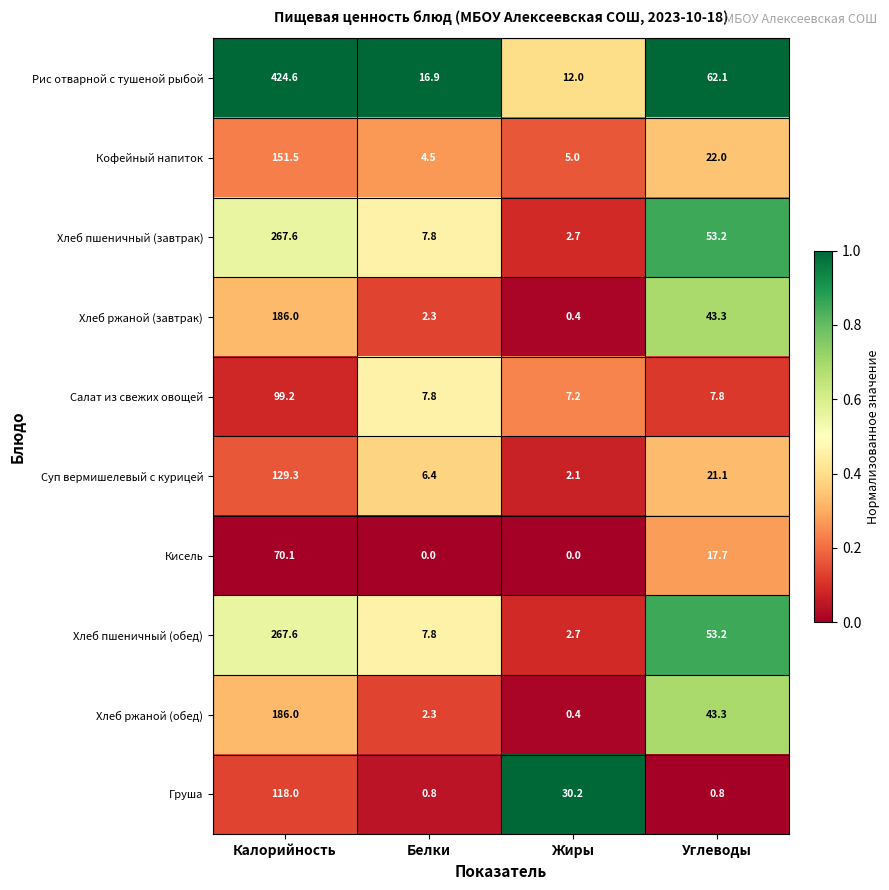

List the labels in order of Хлеб ржаной (обед) value, largest first.

Калорийность, Углеводы, Белки, Жиры